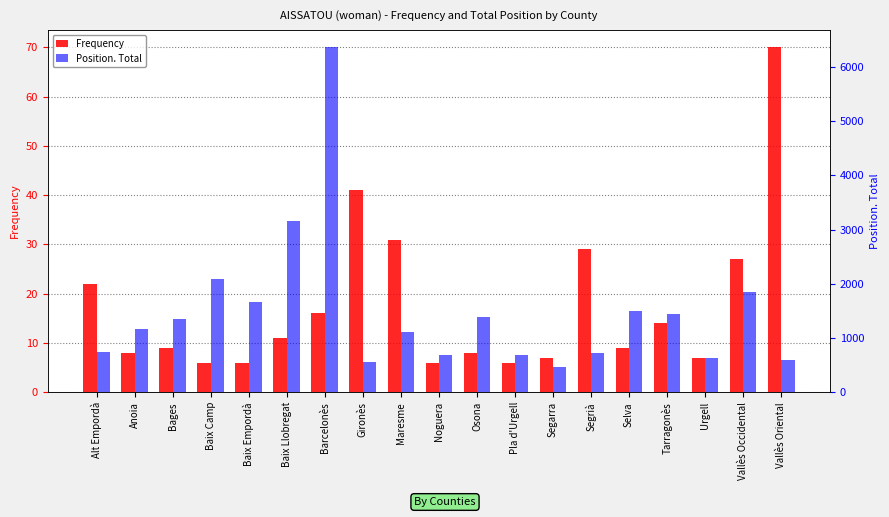

What position from the left is Noguera?

10